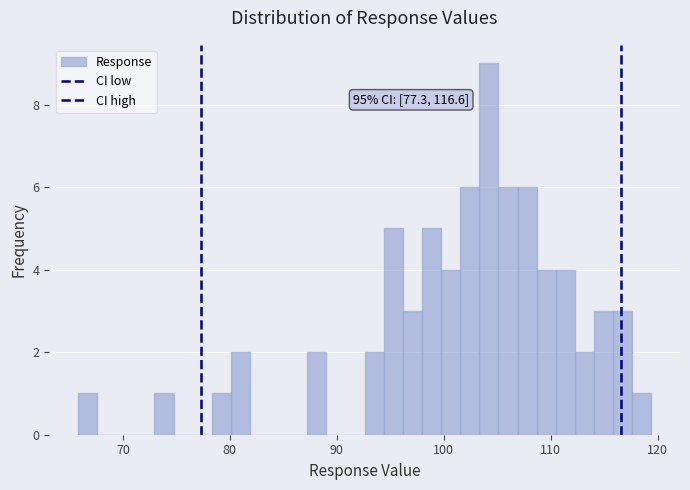

Around what value on the x-axis is the tallest bar? Give the approximate position of its centre, as read against the axis.

104